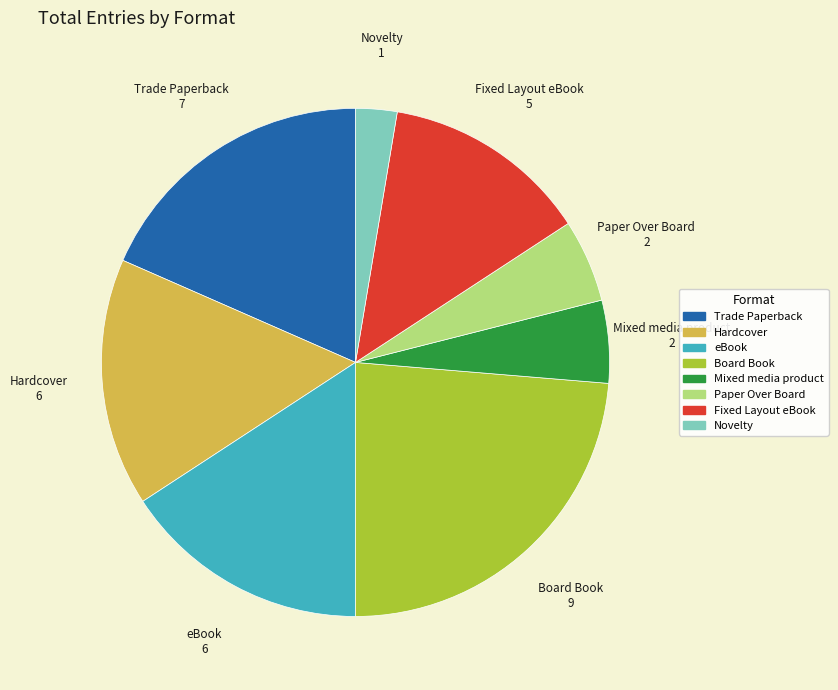

True or false: Trade Paperback accounts for 18% of the total.

True